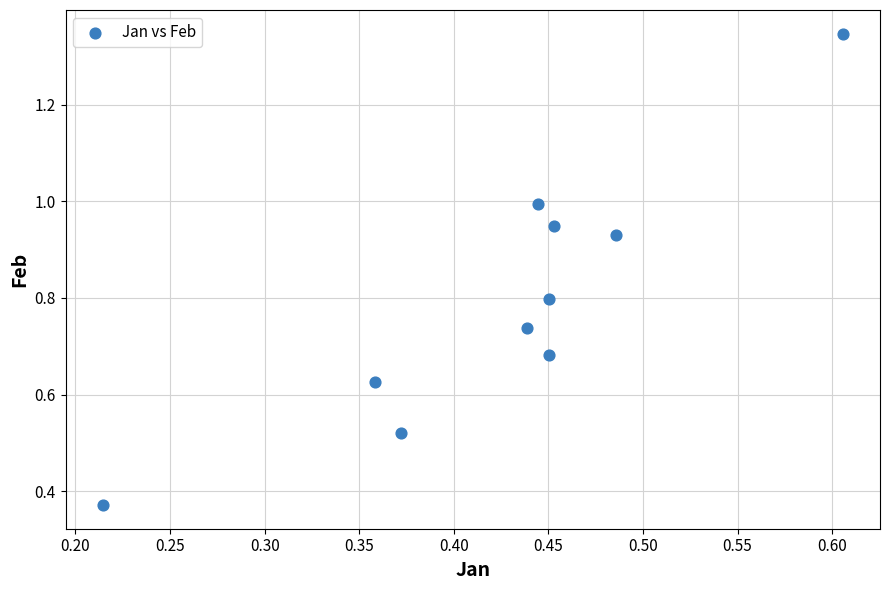

What is the average Y value?

0.8